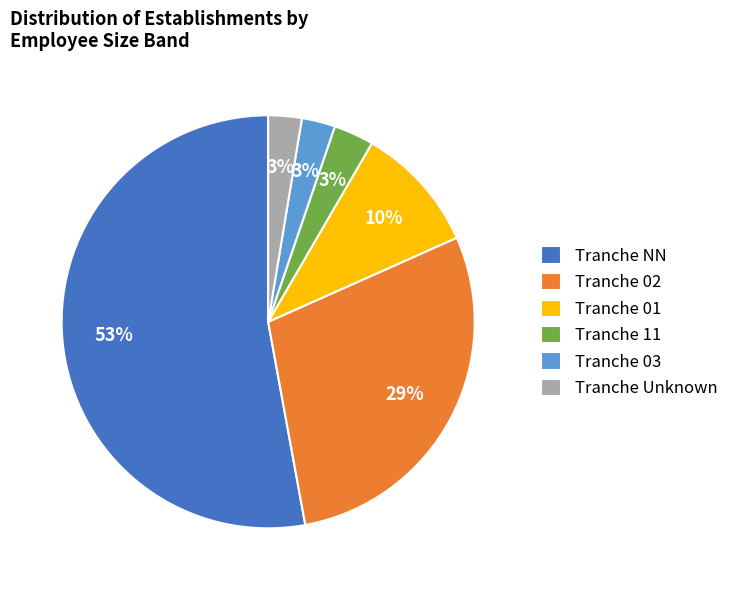

True or false: Tranche 01 accounts for 4% of the total.

False